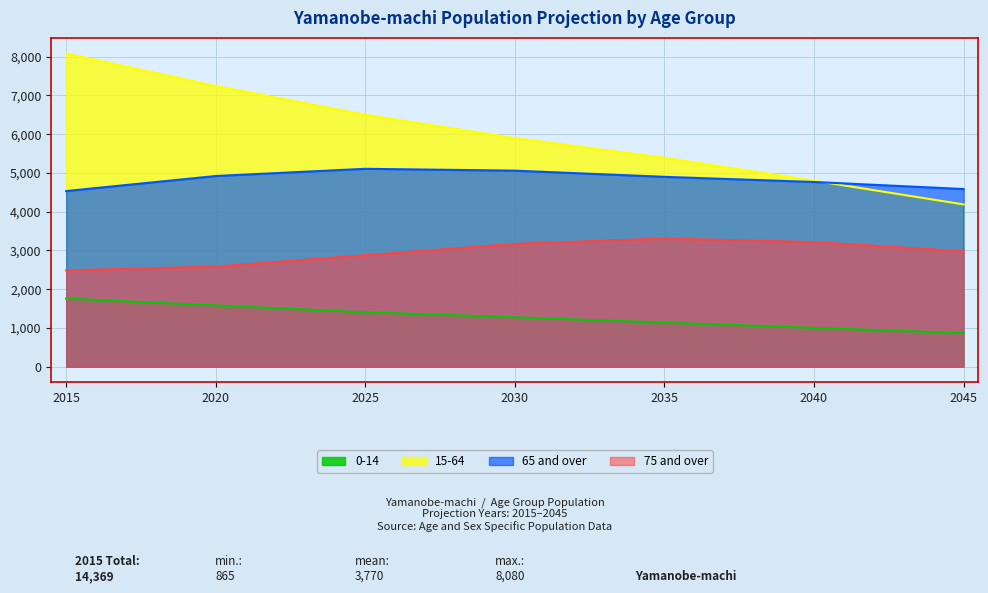

What is the average value of the 2040 series?

3445